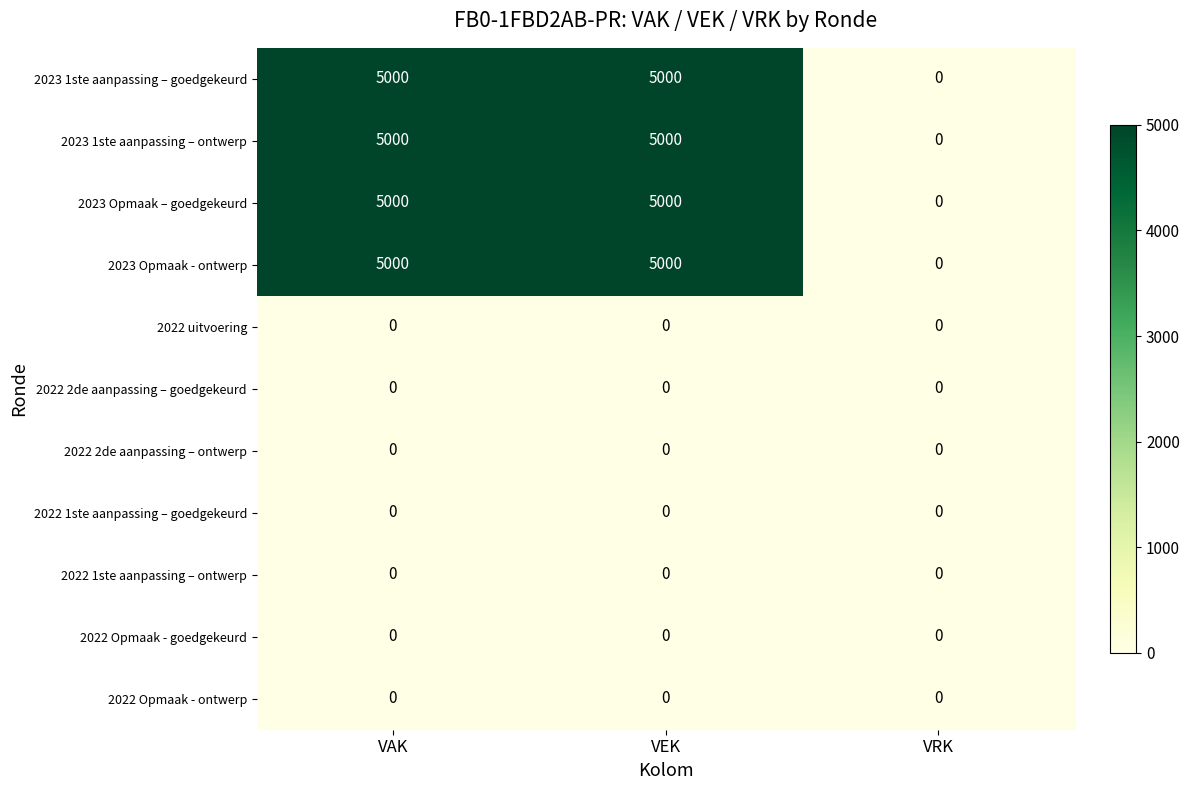

What is the total value across all series at VEK?

20000